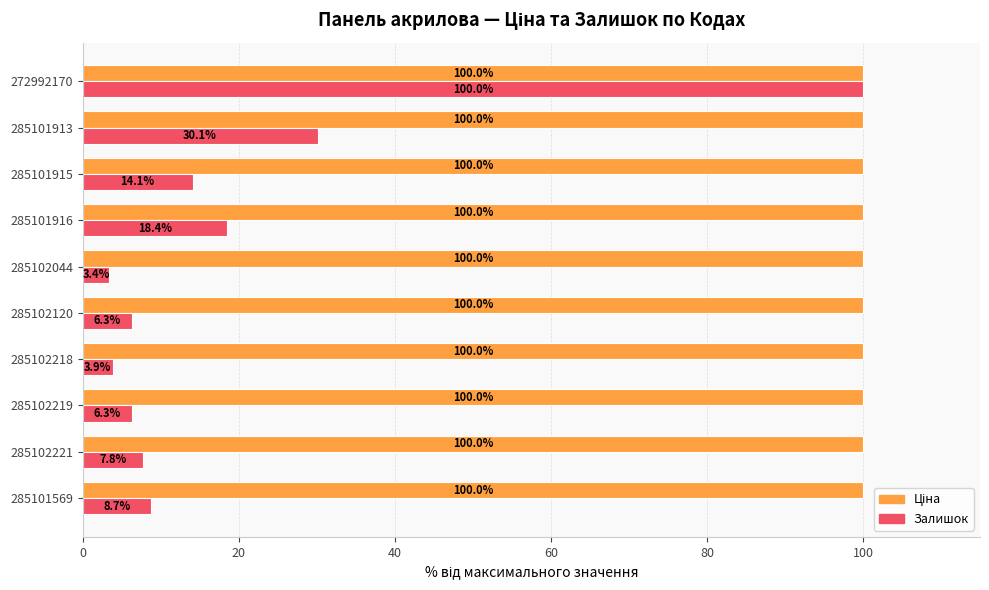

What is the sum of all Залишок values?

199.0